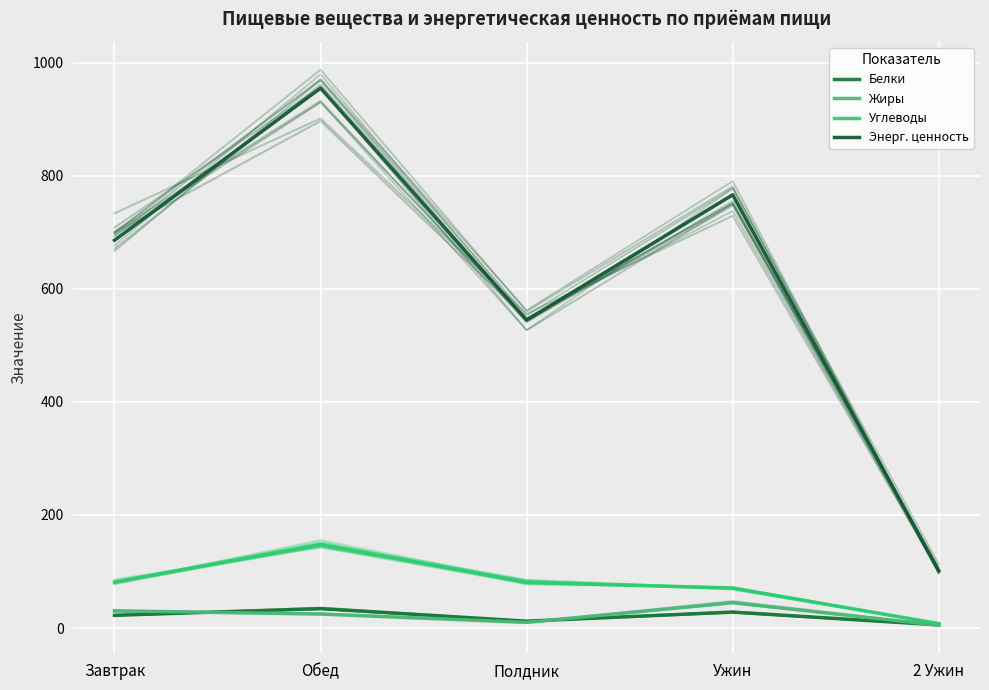

Is it true that Белки equals 5.6 at 2 Ужин?

True